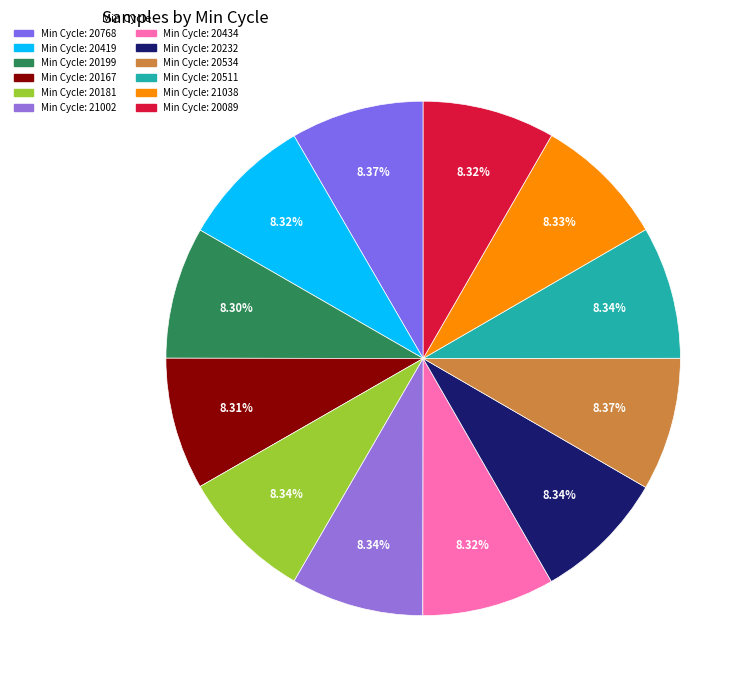

How many slices are in this pie chart?

12